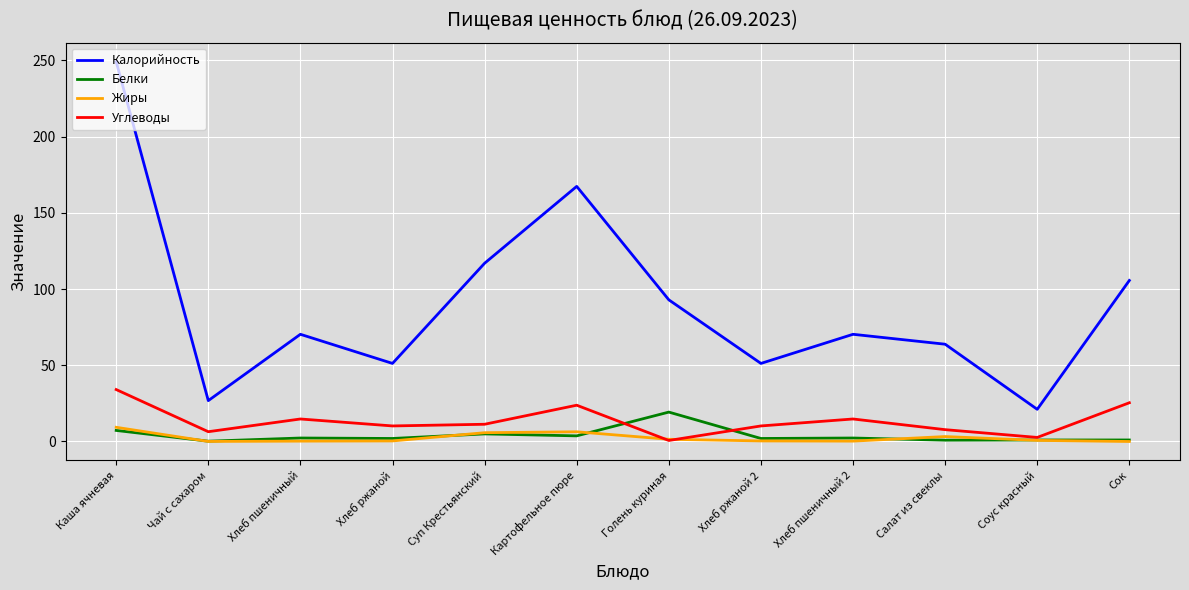

Is it true that Углеводы equals 14.8 at Хлеб пшеничный?

True